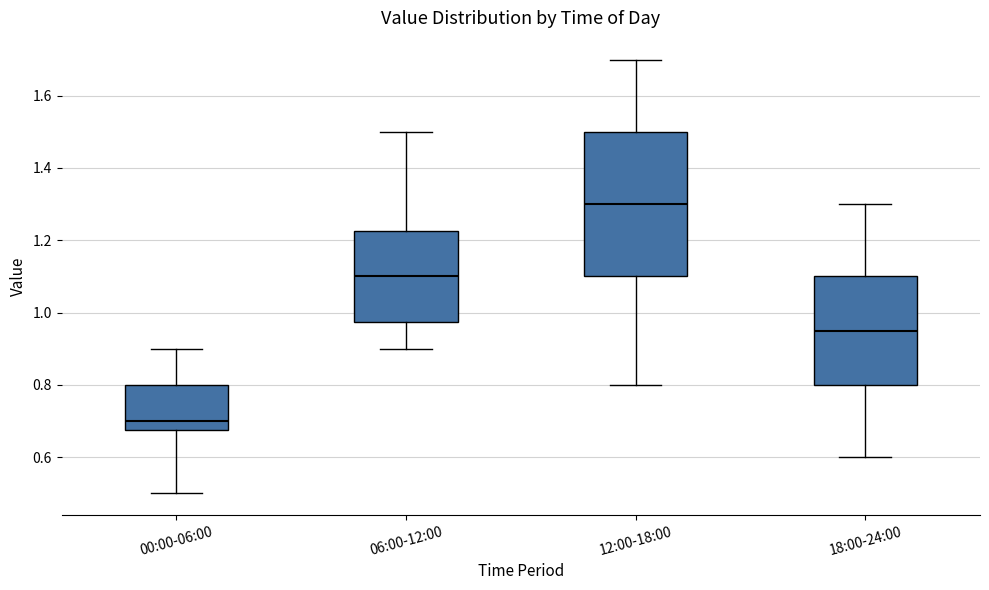

Where does the upper whisker of the box for 12:00-18:00 end on the y-axis? The values are not printed on the chart, so give them approximately, as read against the axis.

1.70